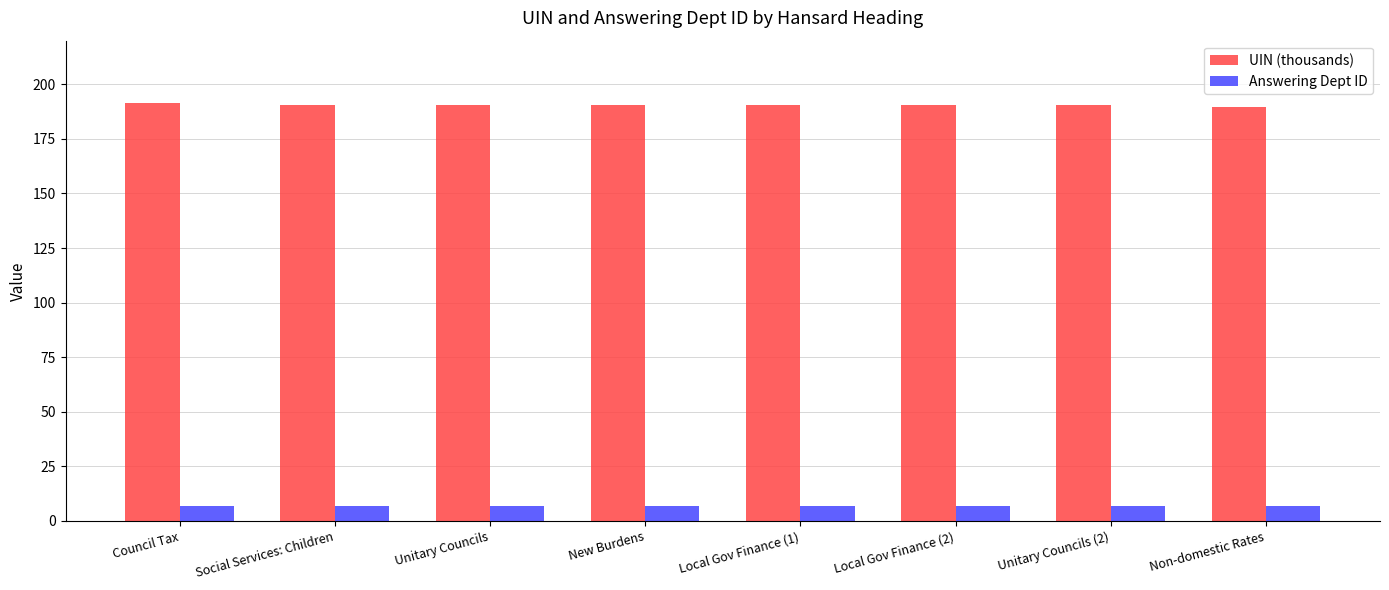

What is the label of the 8th bar from the right?

Council Tax